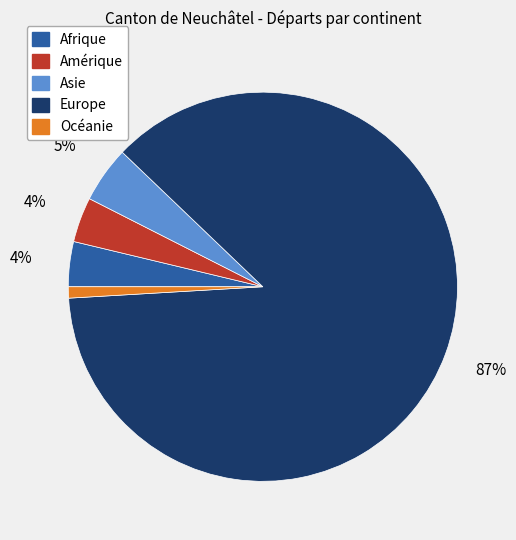

True or false: Asie accounts for 5% of the total.

True